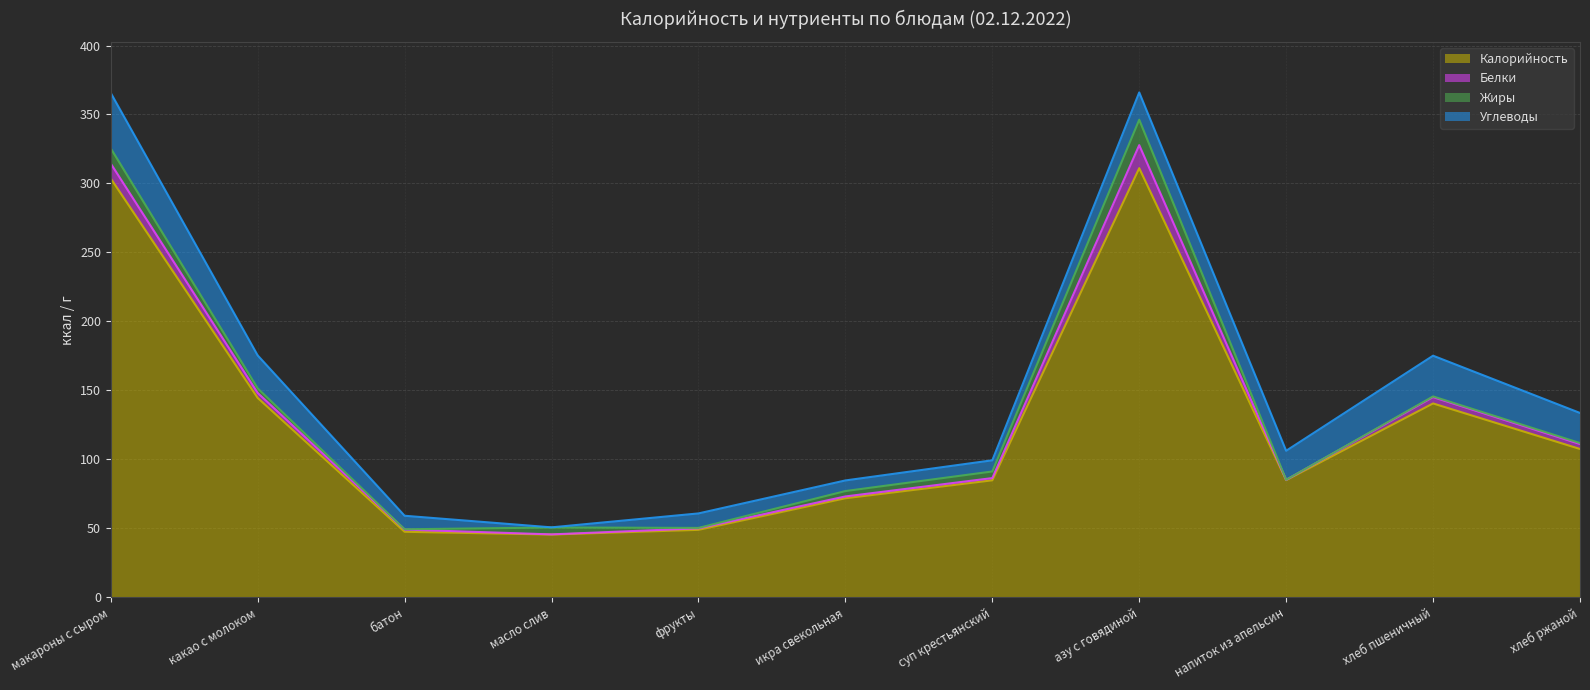

The value of Жиры at макароны с сыром is 7.6. True or false?

False